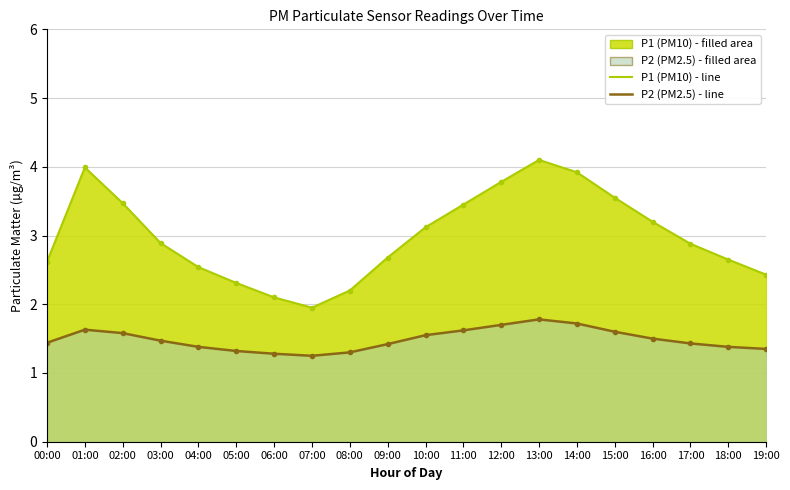

What is the label of the 12th point from the left?

11:00